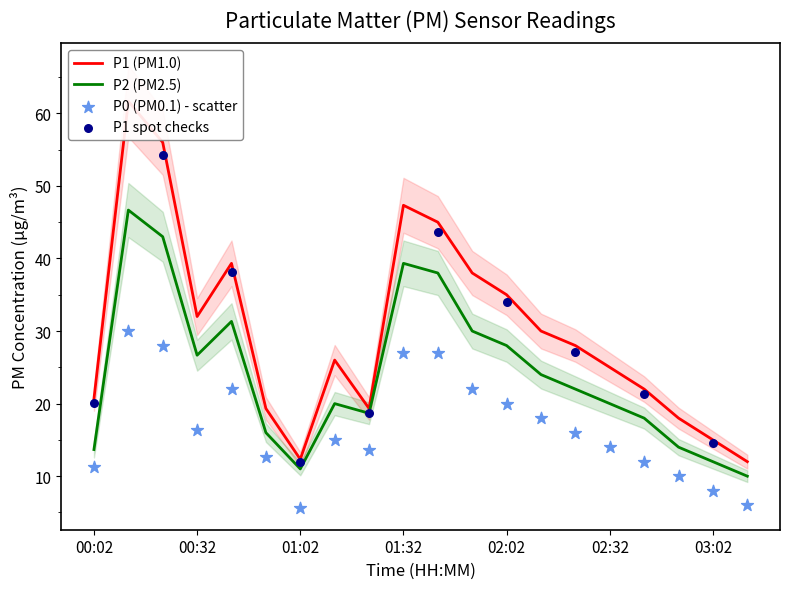

What is the highest value of the P2 (PM2.5) series?

46.7